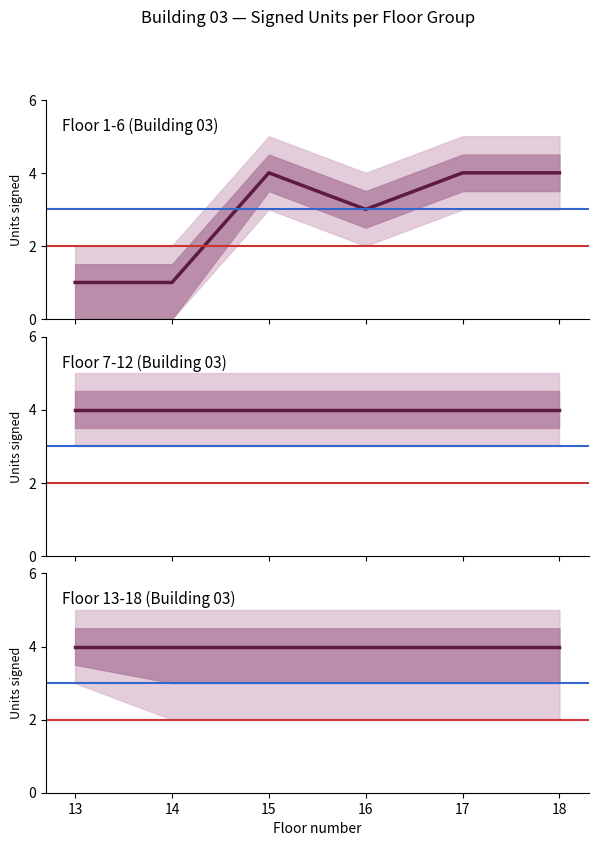

True or false: Unit 1 (sold) and Unit 2 (sold) cross at least once.

False